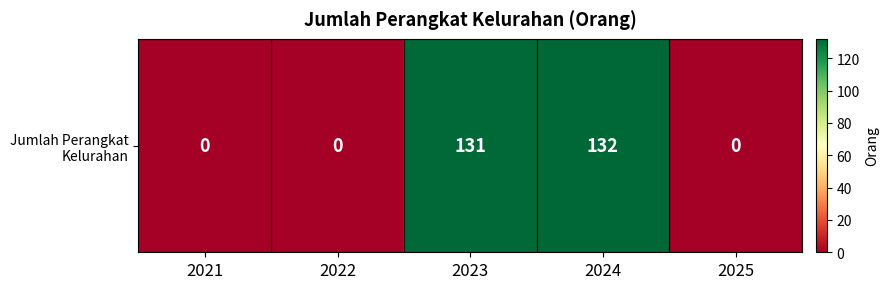

Count the number of categories in the chart.

5